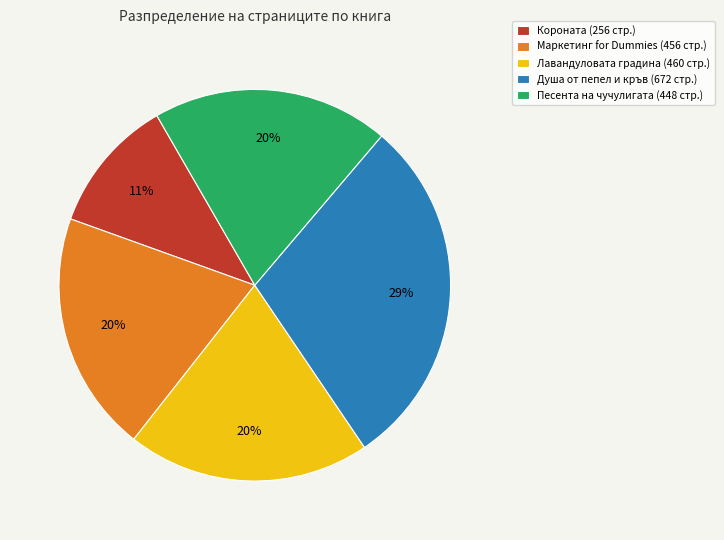

To the nearest percent, what is the difference between the Лавандуловата градина and Короната slice percentages?

9%